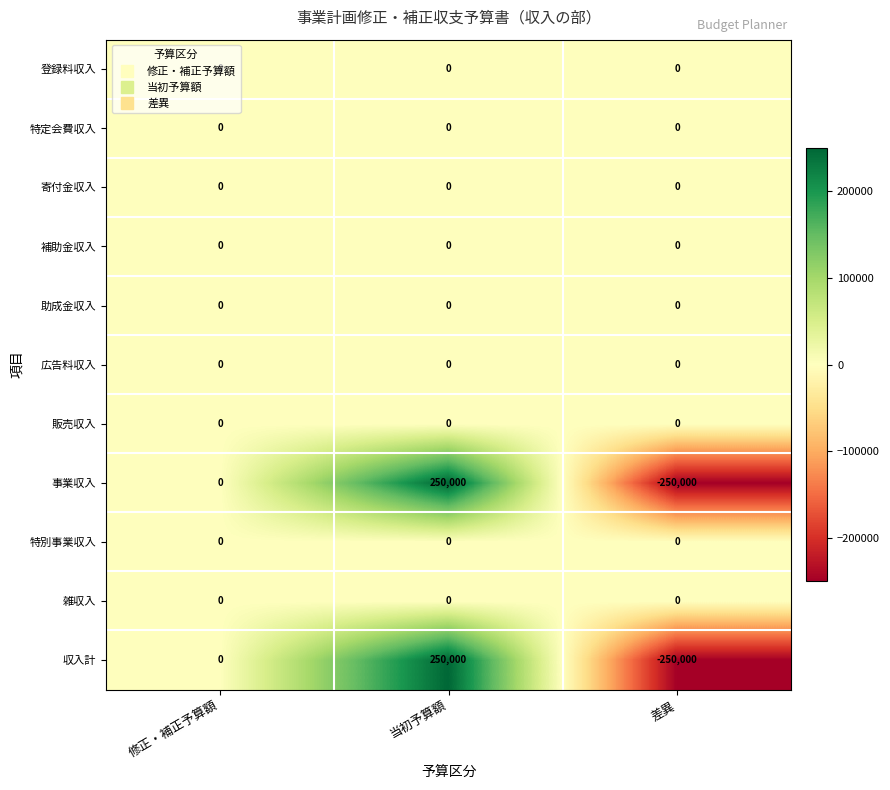

What is the difference between the maximum and minimum values in the 事業収入 series?

500000